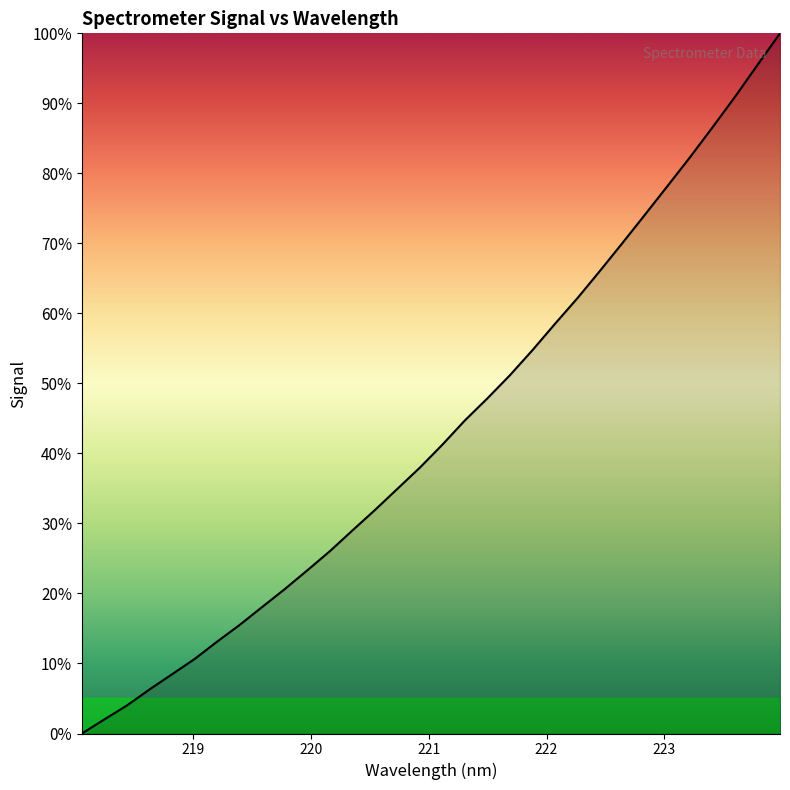

What is the sum of all values?

1386.2